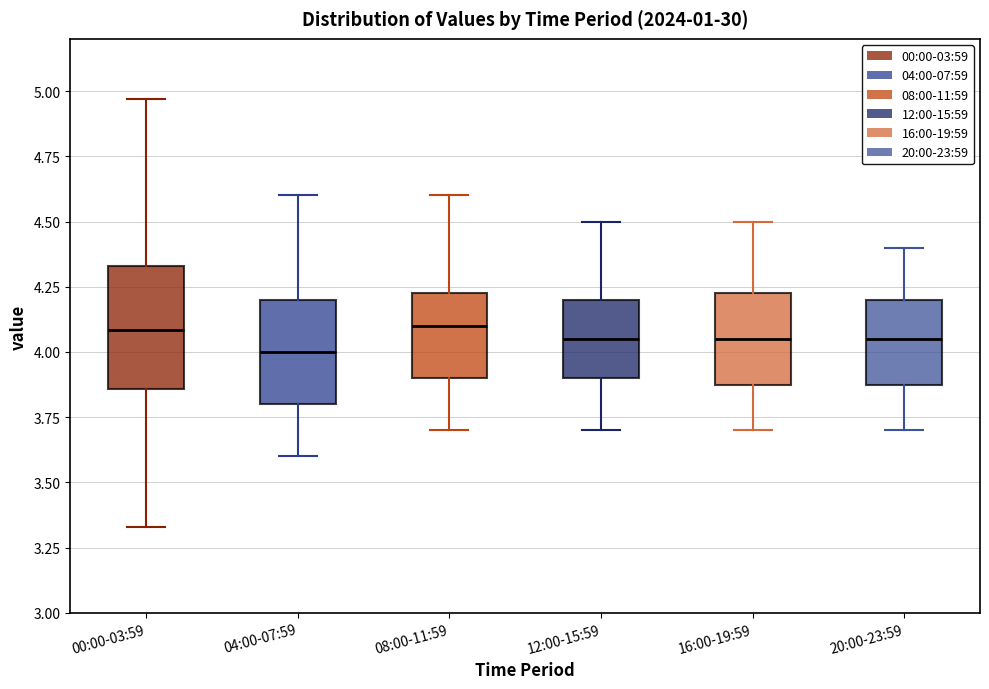

Reading left to right, transcribe this box plot: for each box, give where its median line is, the range the box spans, and where its two whiskers end, as read against the y-axis. The values are not printed on the chart, so give them approximately, as read against the axis.

00:00-03:59: median 4.10, box 3.85 to 4.35, whiskers 3.35 to 4.95
04:00-07:59: median 4.00, box 3.80 to 4.20, whiskers 3.60 to 4.60
08:00-11:59: median 4.10, box 3.90 to 4.25, whiskers 3.70 to 4.60
12:00-15:59: median 4.05, box 3.90 to 4.20, whiskers 3.70 to 4.50
16:00-19:59: median 4.05, box 3.90 to 4.25, whiskers 3.70 to 4.50
20:00-23:59: median 4.05, box 3.90 to 4.20, whiskers 3.70 to 4.40